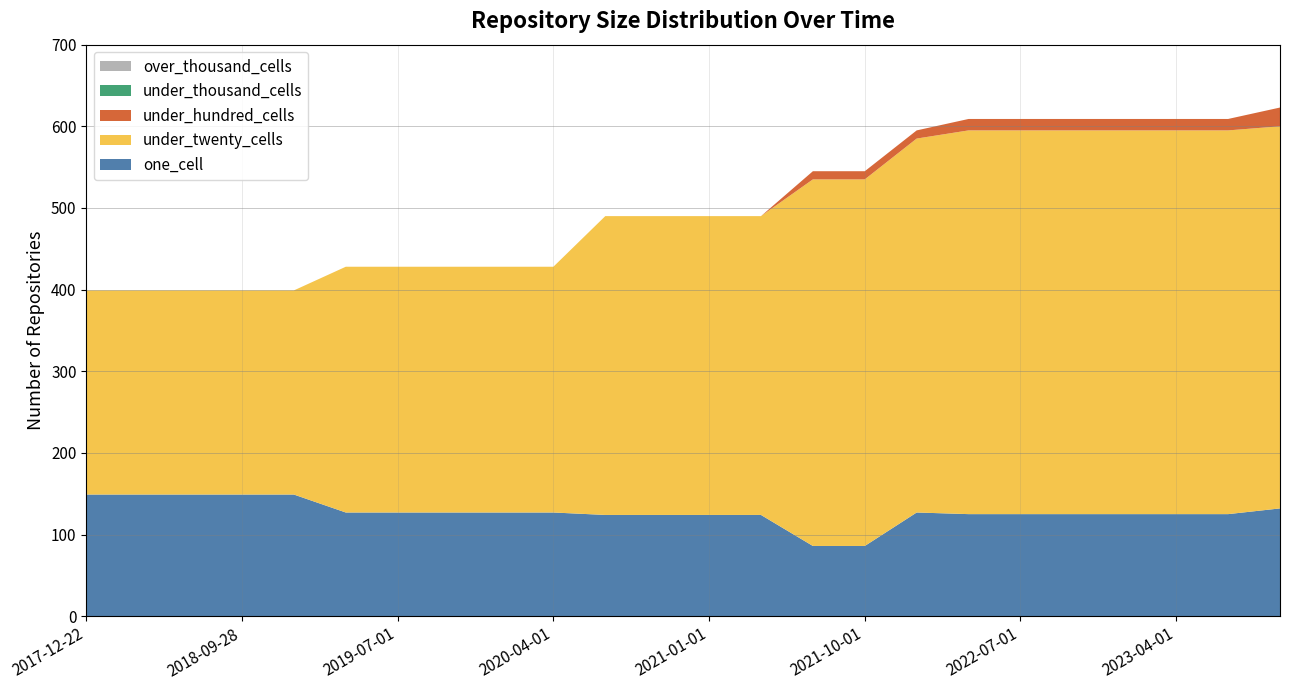

Reading left to right, list all the values displayed in this chart.

one_cell: 149	149	149	149	149	127	127	127	127	127	124	124	124	124	86	86	127	125	125	125	125	125	125	132
under_twenty_cells: 250	250	250	250	250	301	301	301	301	301	366	366	366	366	449	449	458	470	470	470	470	470	470	468
under_hundred_cells: 0	0	0	0	0	0	0	0	0	0	0	0	0	0	10	10	10	14	14	14	14	14	14	23
under_thousand_cells: 0	0	0	0	0	0	0	0	0	0	0	0	0	0	0	0	0	0	0	0	0	0	0	0
over_thousand_cells: 0	0	0	0	0	0	0	0	0	0	0	0	0	0	0	0	0	0	0	0	0	0	0	0